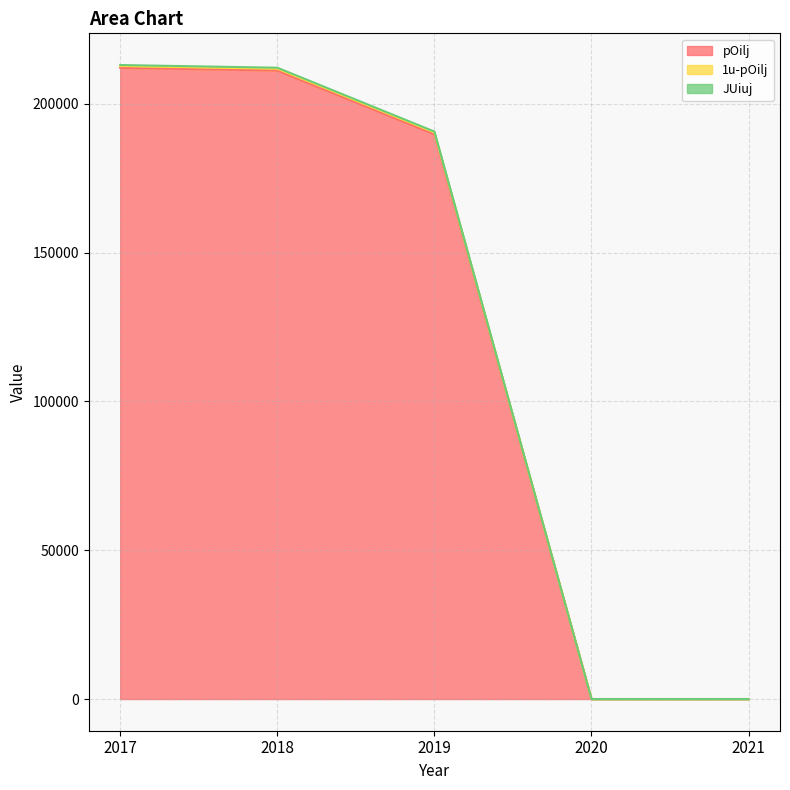

What is the sum of all pOilj values?

612890